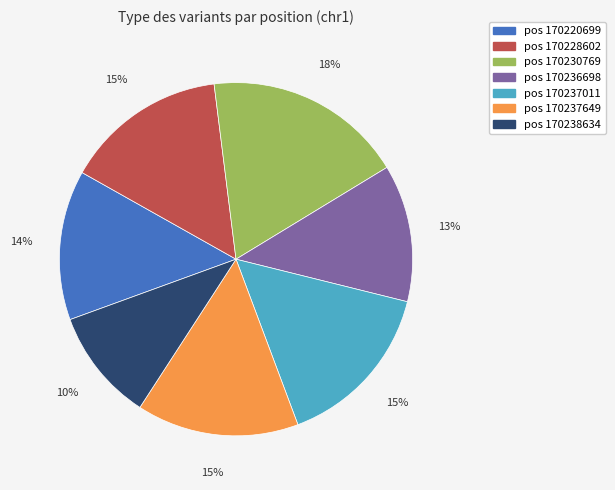

Does any single category account for the majority?

No